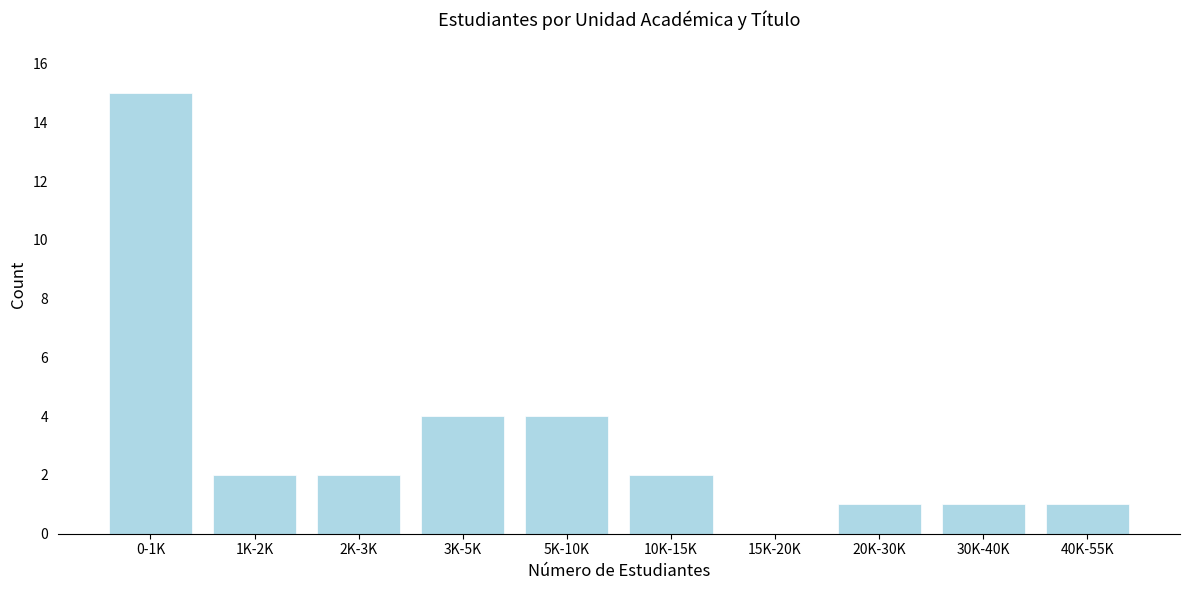

Reading right to left, what are all the values shown in this chart?

40K-55K=1	30K-40K=1	20K-30K=1	15K-20K=0	10K-15K=2	5K-10K=4	3K-5K=4	2K-3K=2	1K-2K=2	0-1K=15